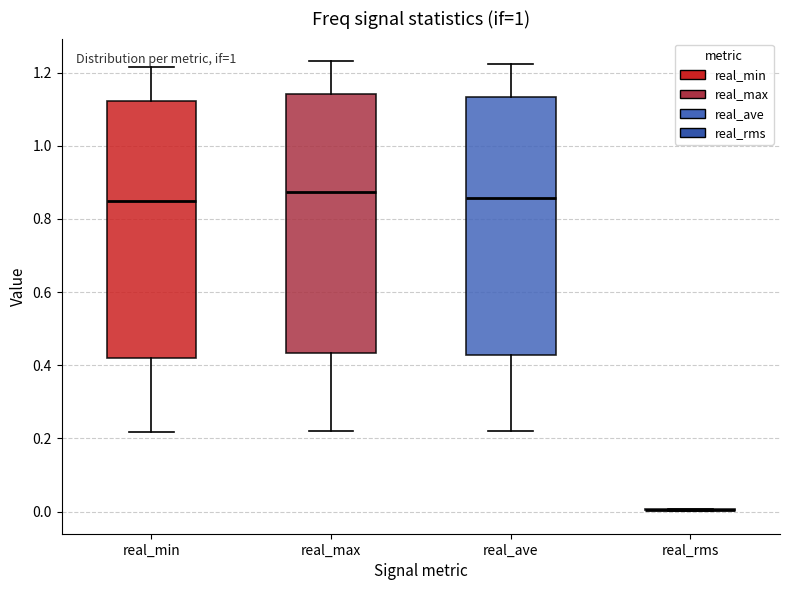

Reading left to right, read every box against the y-axis: the position of its median line, the range the box covers, and the ends of its whiskers. The values are not printed on the chart, so give them approximately, as read against the axis.

real_min: median 0.84, box 0.42 to 1.12, whiskers 0.22 to 1.22
real_max: median 0.88, box 0.44 to 1.14, whiskers 0.22 to 1.24
real_ave: median 0.86, box 0.42 to 1.14, whiskers 0.22 to 1.22
real_rms: box collapsed to a line at 0.00, whiskers 0.00 to 0.00